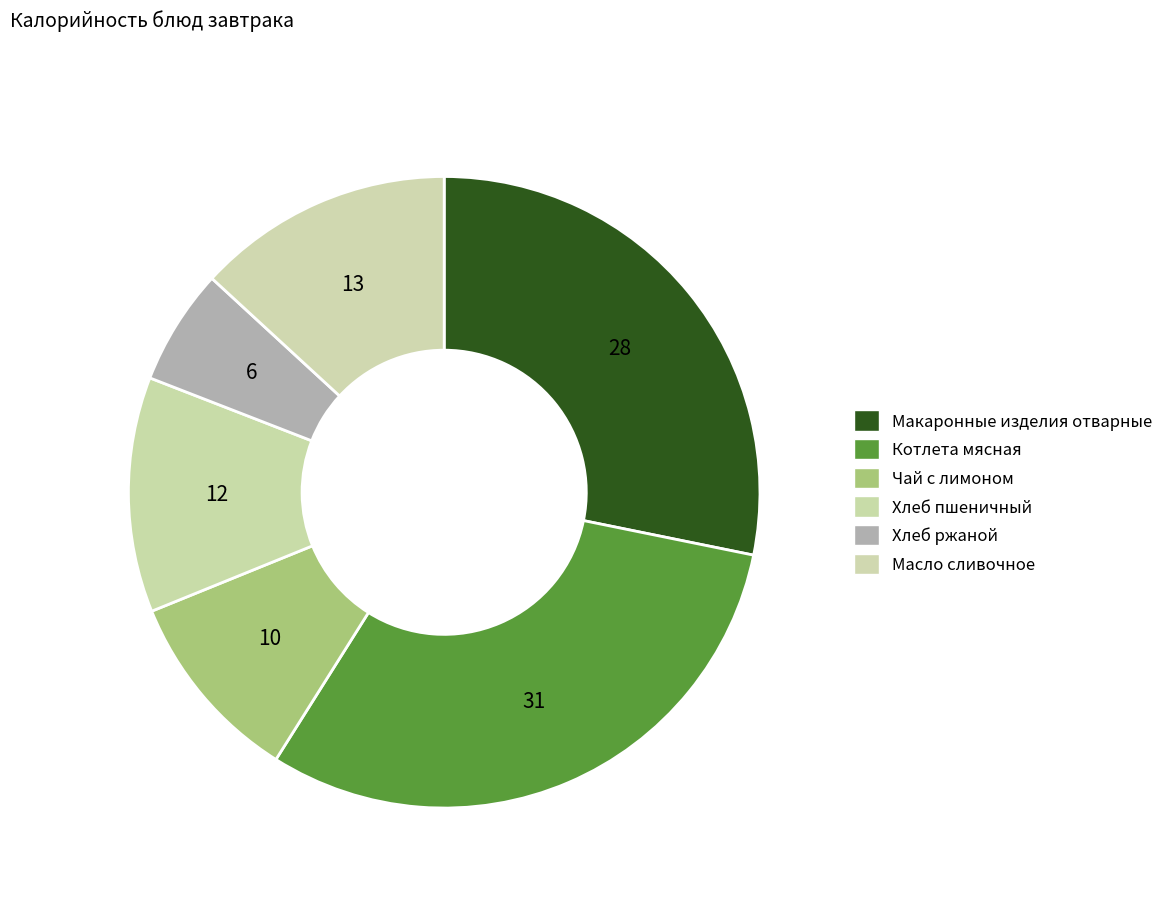

Which slice is the smallest?

Хлеб ржаной